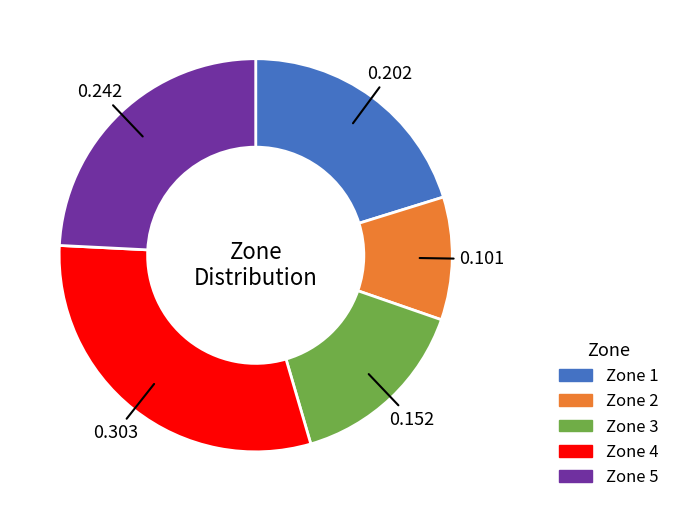

Does Zone 2 represent more than half of the total?

No